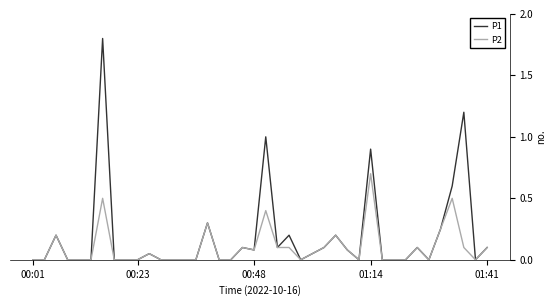

How many lines are shown in the chart?

2